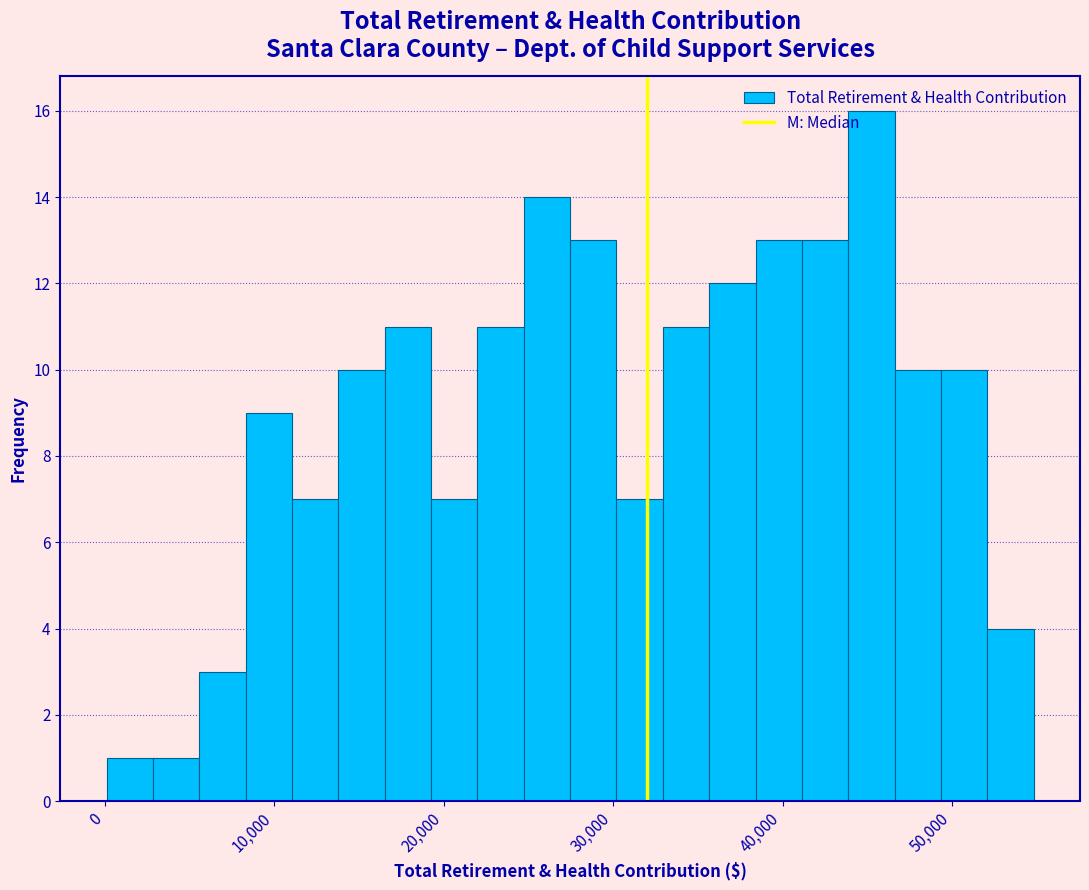

Read against the x-axis, roughly where is the centre of the tallest bar?

45000